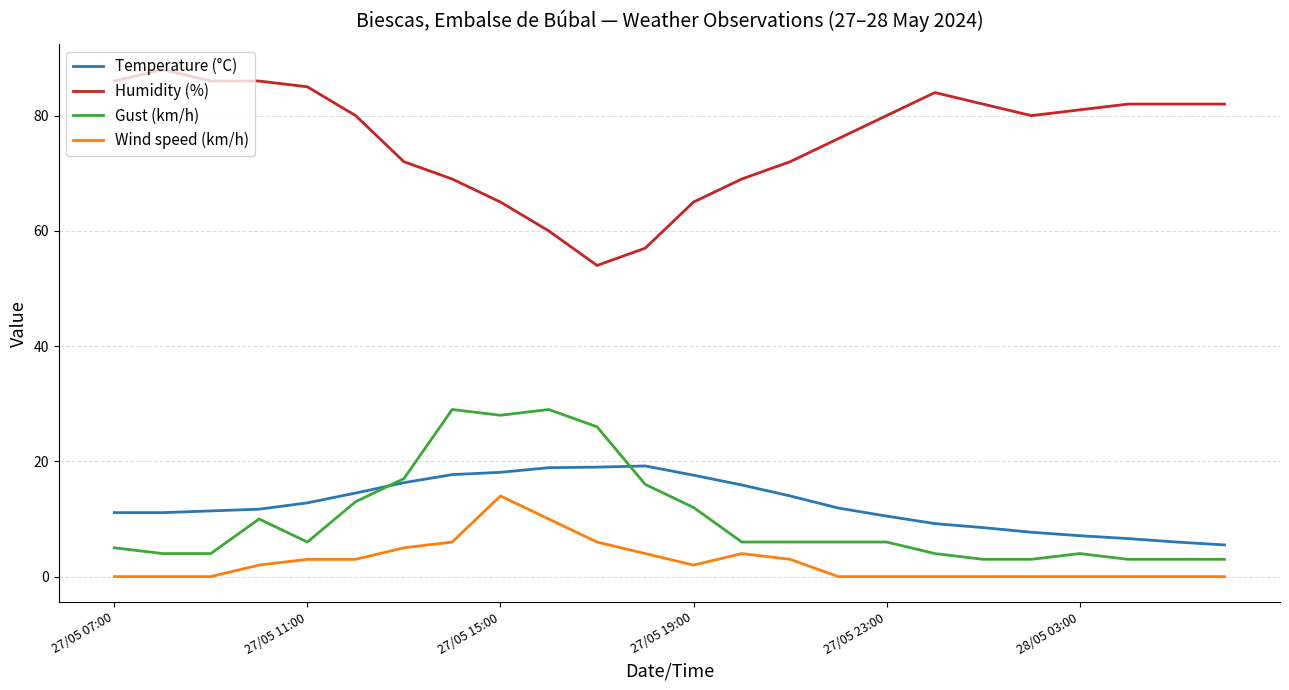

True or false: Gust (km/h) and Humidity (%) intersect in this chart.

False